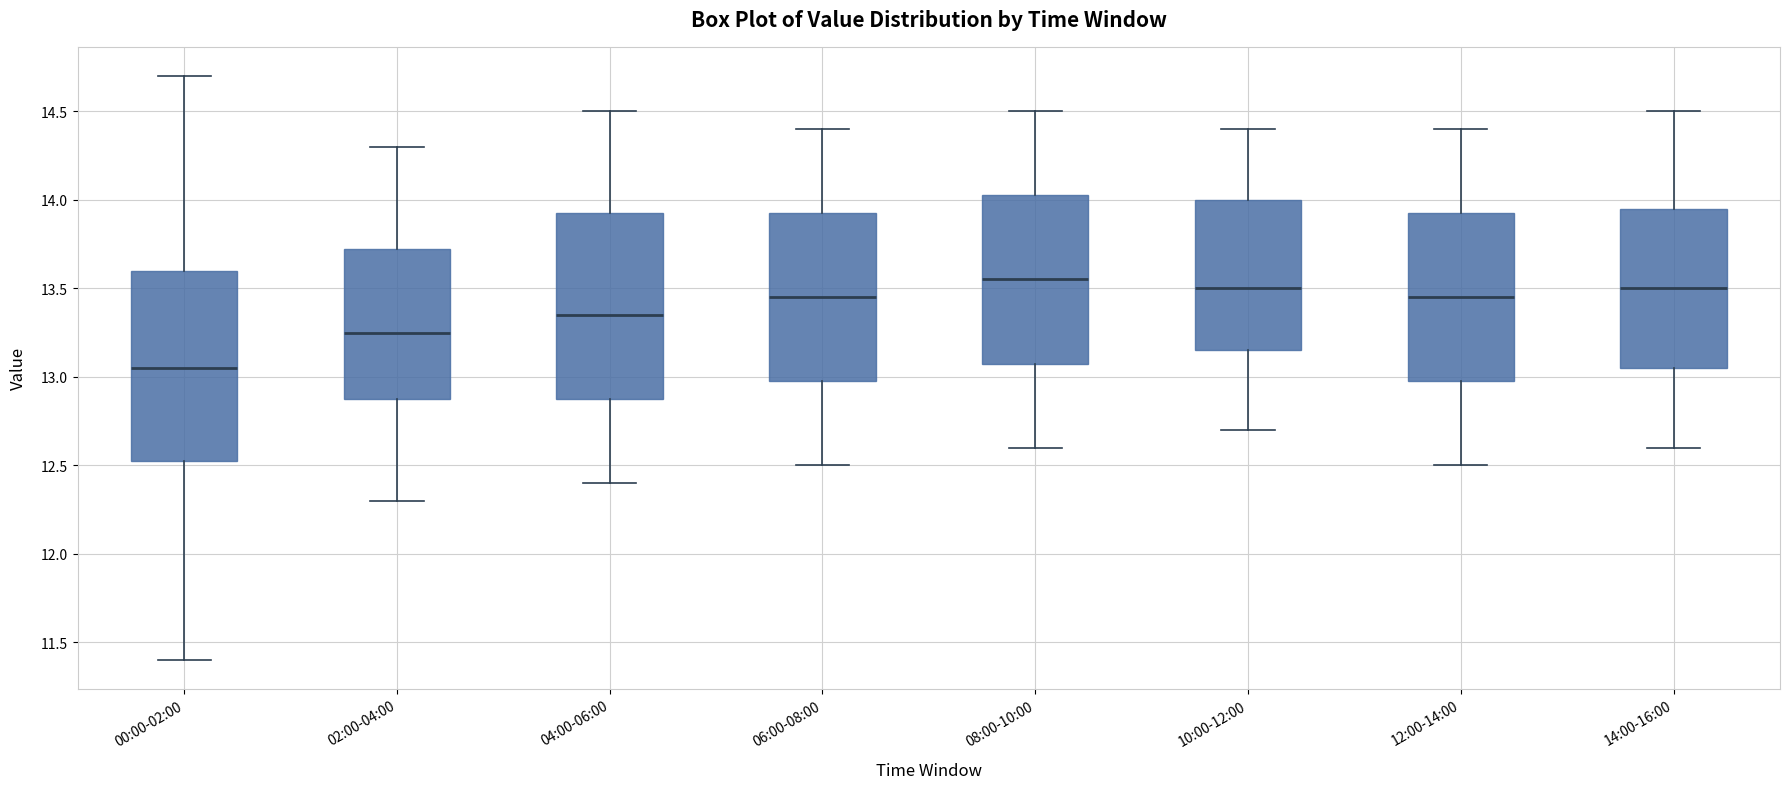

Reading left to right, read every box against the y-axis: the position of its median line, the range the box covers, and the ends of its whiskers. The values are not printed on the chart, so give them approximately, as read against the axis.

00:00-02:00: median 13.05, box 12.50 to 13.60, whiskers 11.40 to 14.70
02:00-04:00: median 13.25, box 12.90 to 13.75, whiskers 12.30 to 14.30
04:00-06:00: median 13.35, box 12.90 to 13.95, whiskers 12.40 to 14.50
06:00-08:00: median 13.45, box 13.00 to 13.95, whiskers 12.50 to 14.40
08:00-10:00: median 13.55, box 13.10 to 14.05, whiskers 12.60 to 14.50
10:00-12:00: median 13.50, box 13.15 to 14.00, whiskers 12.70 to 14.40
12:00-14:00: median 13.45, box 13.00 to 13.95, whiskers 12.50 to 14.40
14:00-16:00: median 13.50, box 13.05 to 13.95, whiskers 12.60 to 14.50